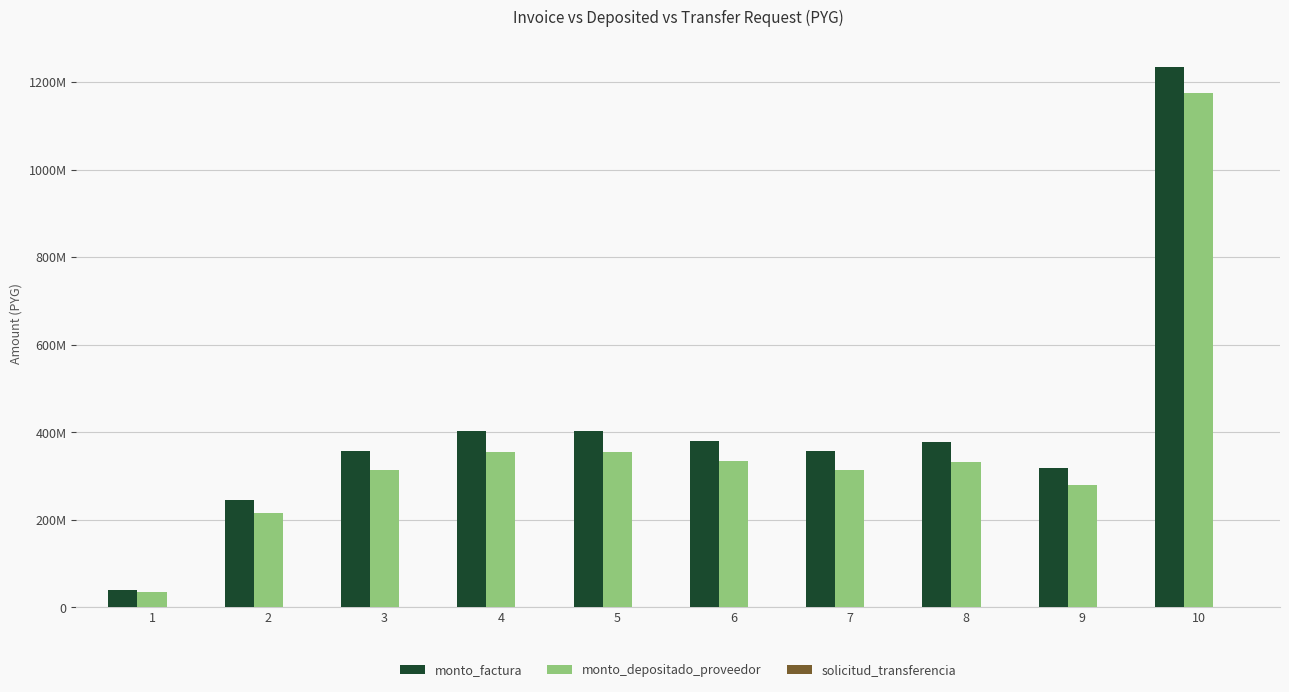

Reading left to right, what are all the values shown in this chart?

monto_factura: 1=40602895	2=245567173	3=356019068	4=402262948	5=403340817	6=380938533	7=358270463	8=378027945	9=317229819	10=1235254141
monto_depositado_proveedor: 1=35712408	2=215989404	3=313137728	4=353811681	5=354759726	6=335055724	7=313076826	8=332495707	9=279020517	10=1174704229
solicitud_transferencia: 1=133246	2=186678	3=168228	4=145444	5=125347	6=131334	7=97593	8=85934	9=69083	10=6039